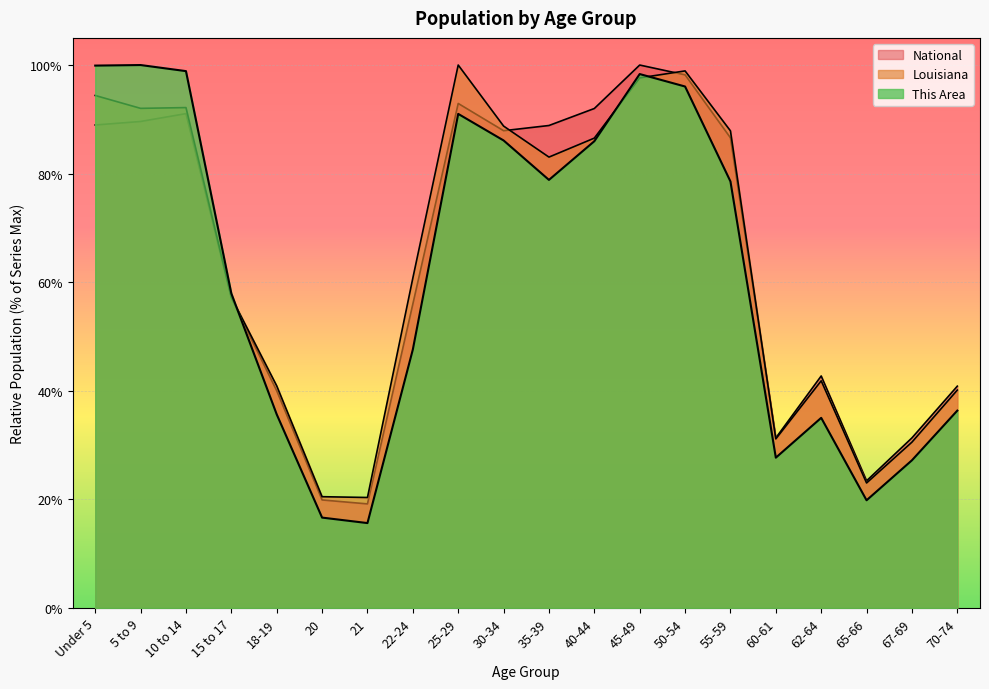

Where does the This Area series first go above 78?

Under 5